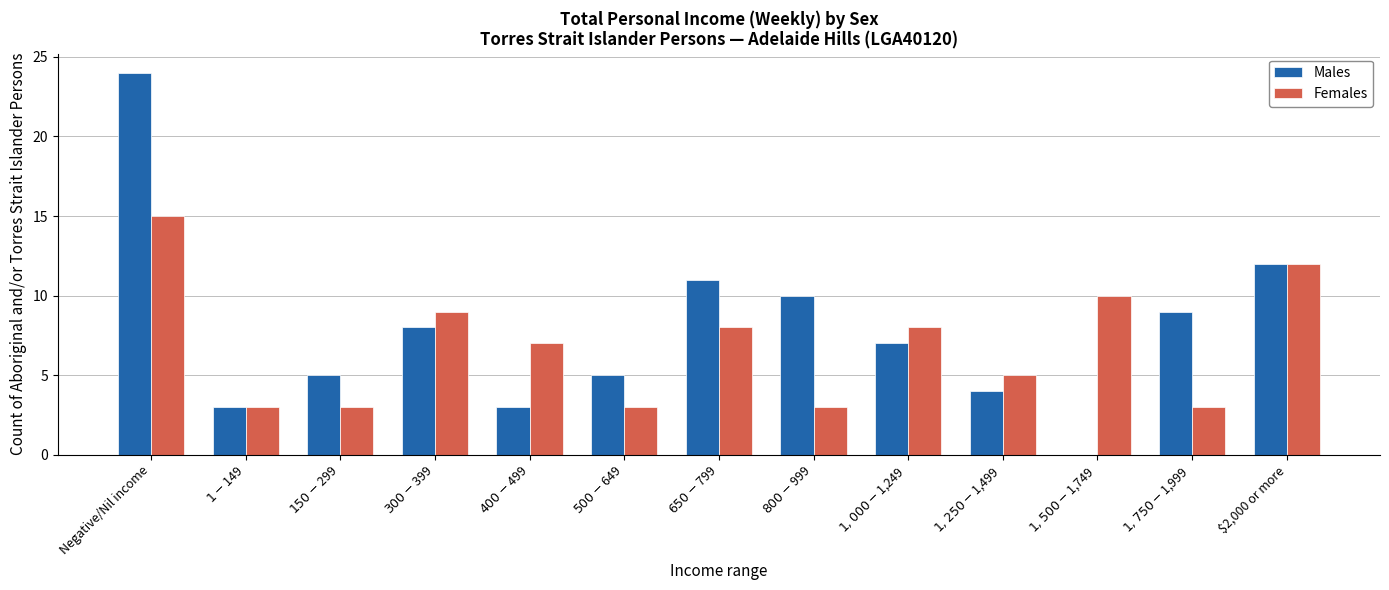

What is the greatest value displayed?

24